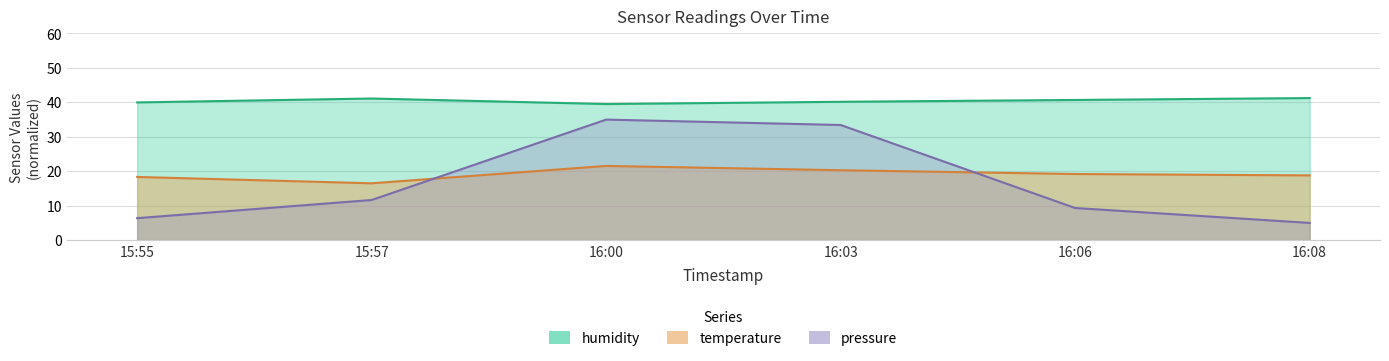

What is the greatest value displayed?

41.2